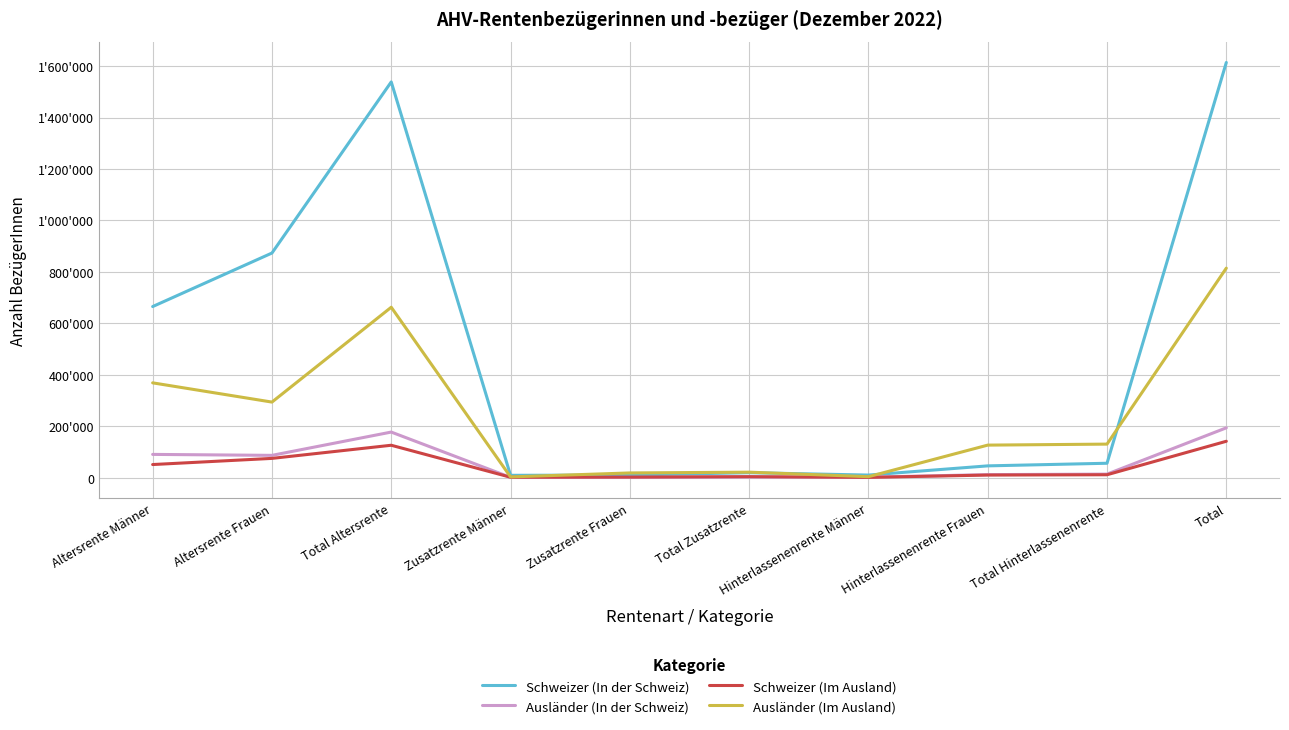

What is the difference between the highest and lowest values at Total Zusatzrente?

18938